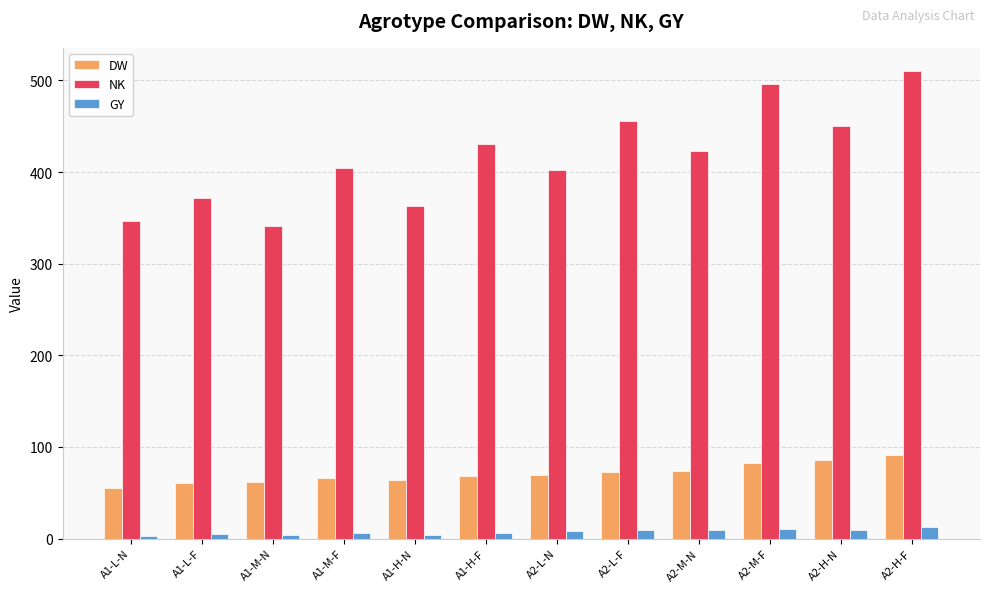

What is the value of the GY bar at the 4th from the left?

5.8